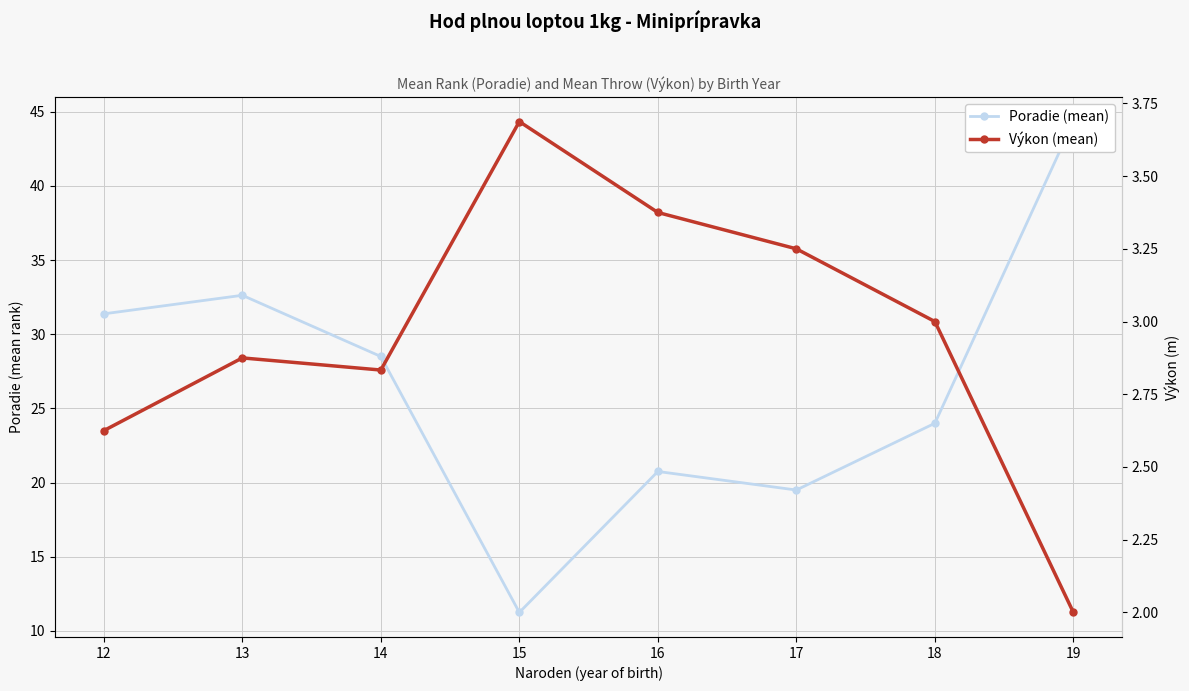

List the series in order of their peak value, lowest first.

Výkon (mean), Poradie (mean)